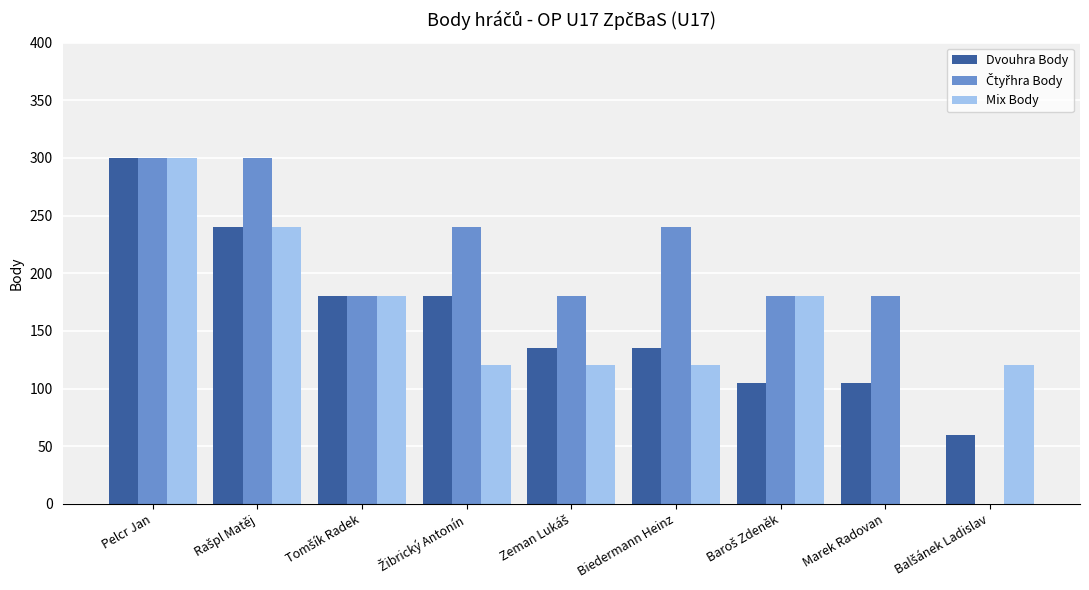

At which category is the sum across all series the highest?

Pelcr Jan